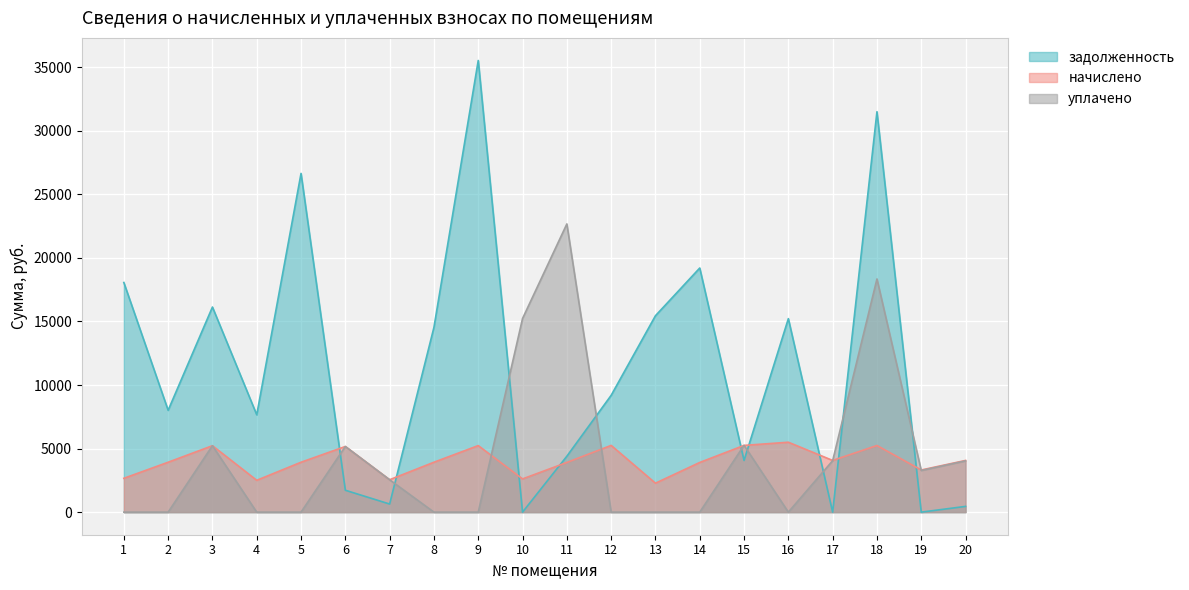

Is the value of nachisleno at 9 greater than the value of uplacheno at 6?

Yes